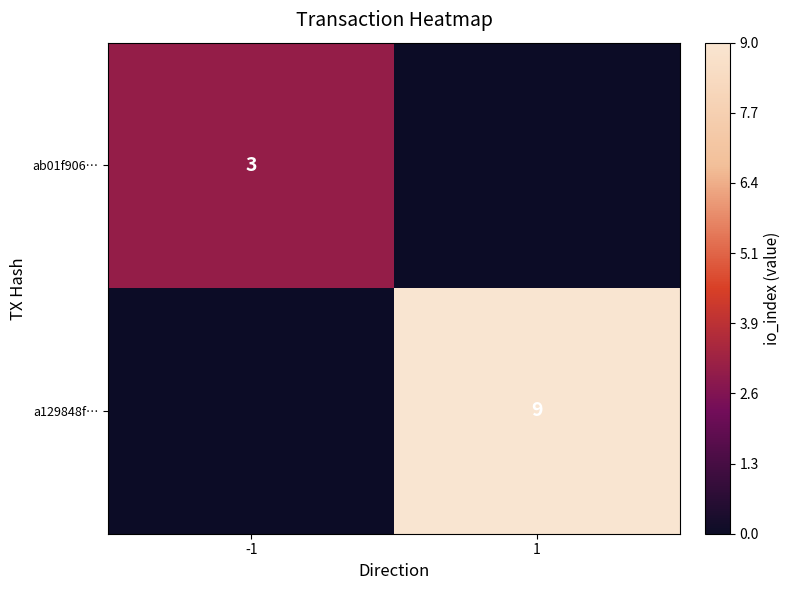

Is it true that ab01f906… equals 3 at -1?

True